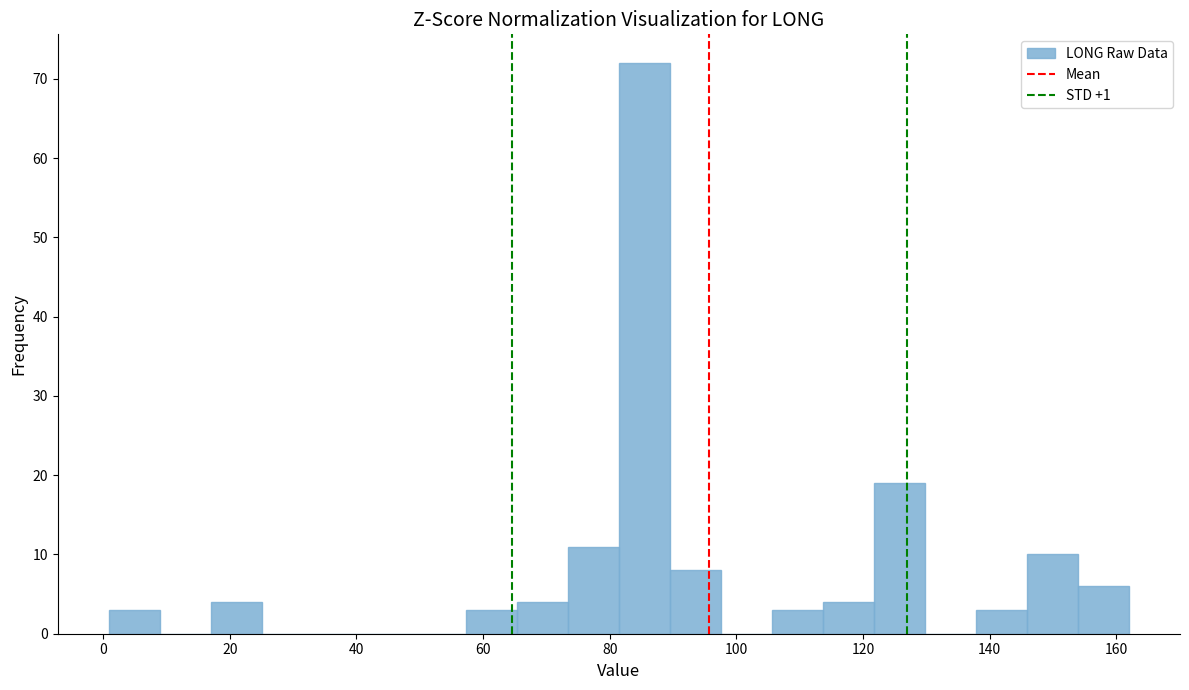

What is the height of the bar covering 146 to 154 on the x-axis? Neither the bar edges nor the heights are printed on the chart, so give them approximately, as read against the axes.

10